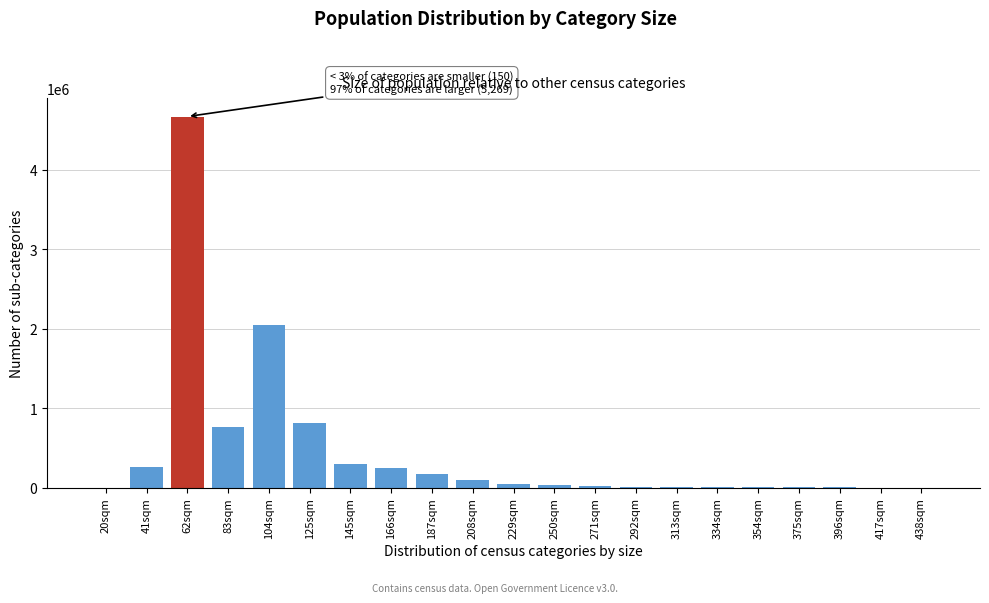

Is it true that the value at 104sqm is 1040766?

False